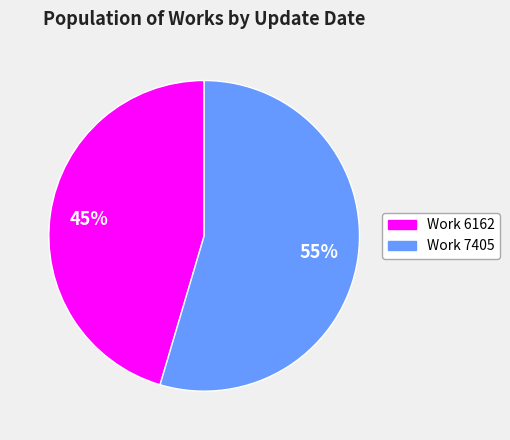

Count the number of slices in the pie.

2